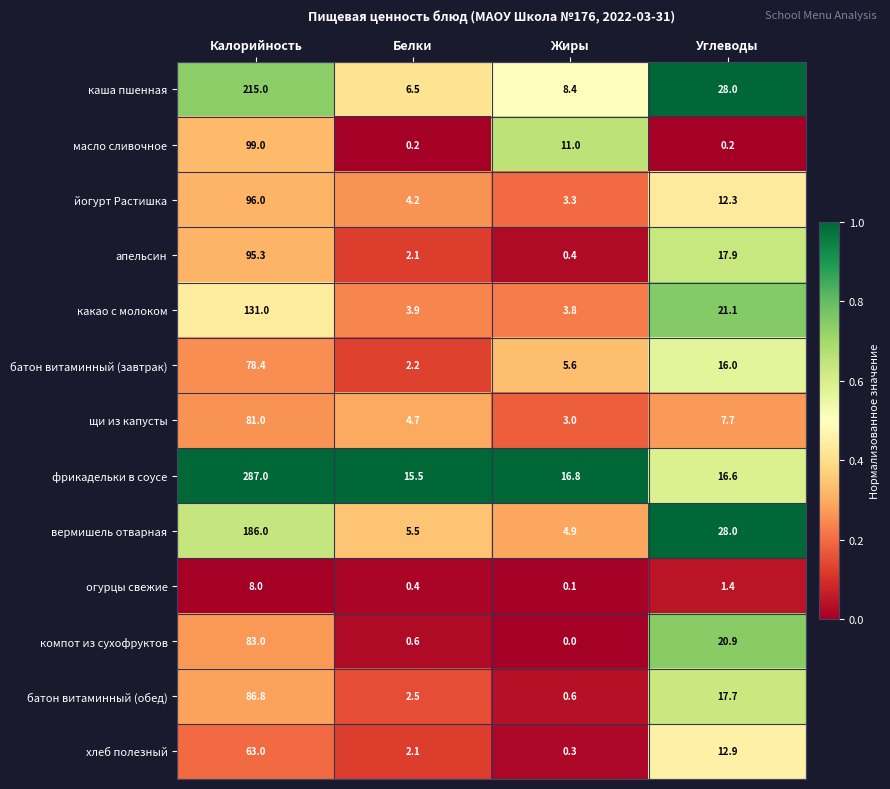

Count the number of data series in this chart.

13